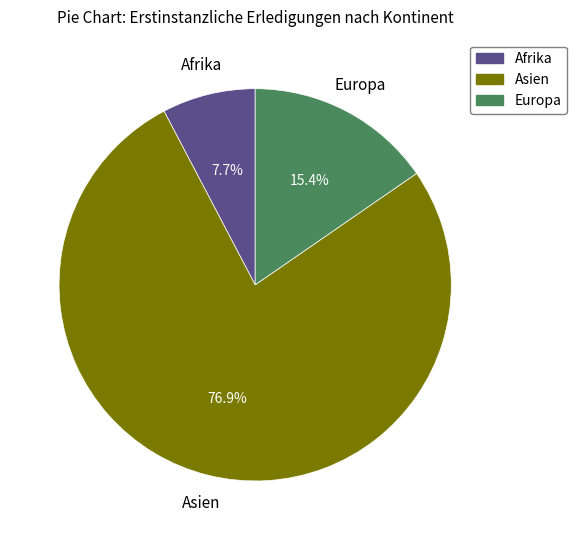

Which slice is the smallest?

Afrika